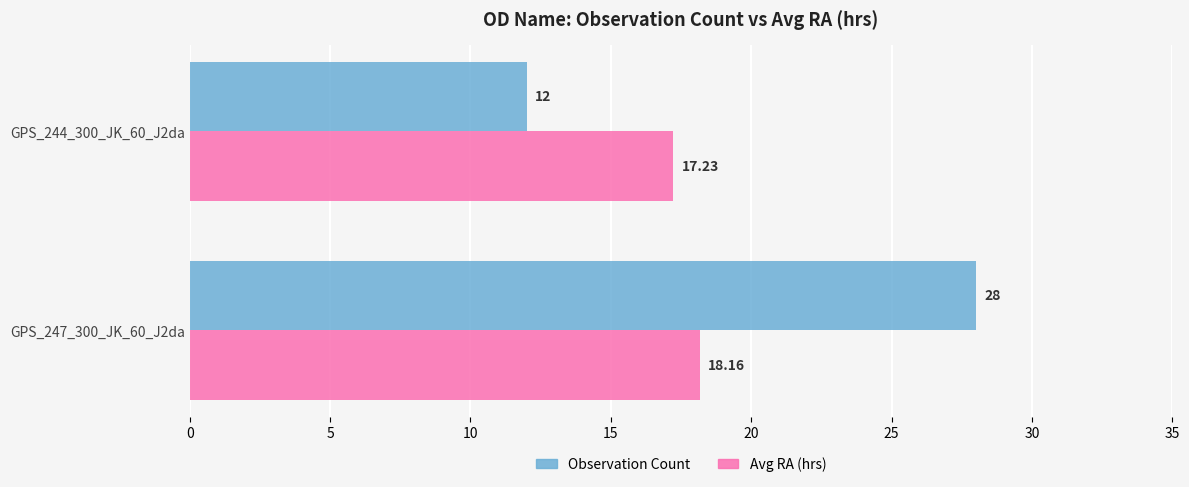

At how many categories does at least one series exceed 14?

2